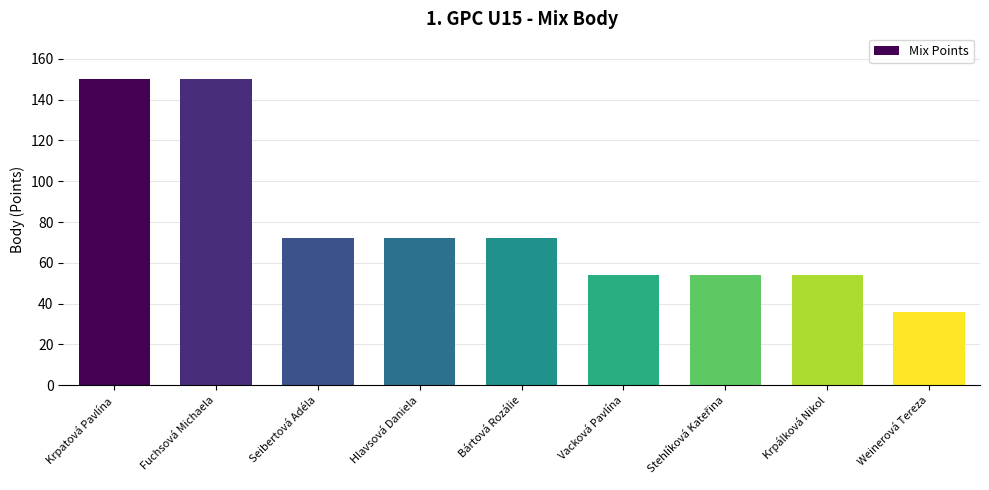

How many values are below 72?

4